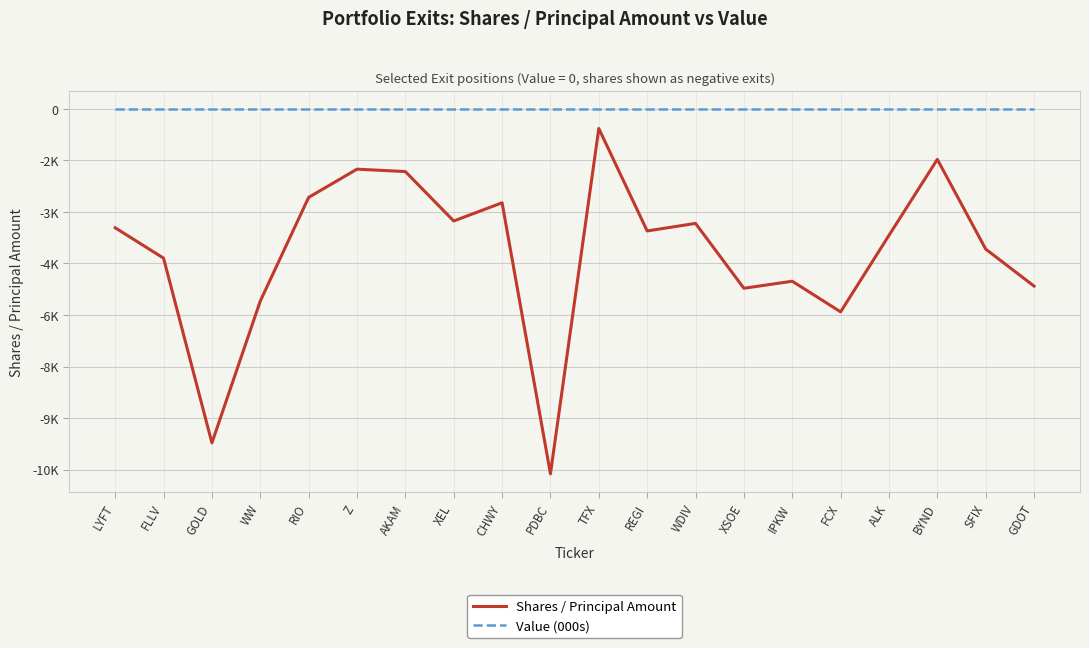

List the series in order of their peak value, lowest first.

Shares / Principal Amount, Value (000s)